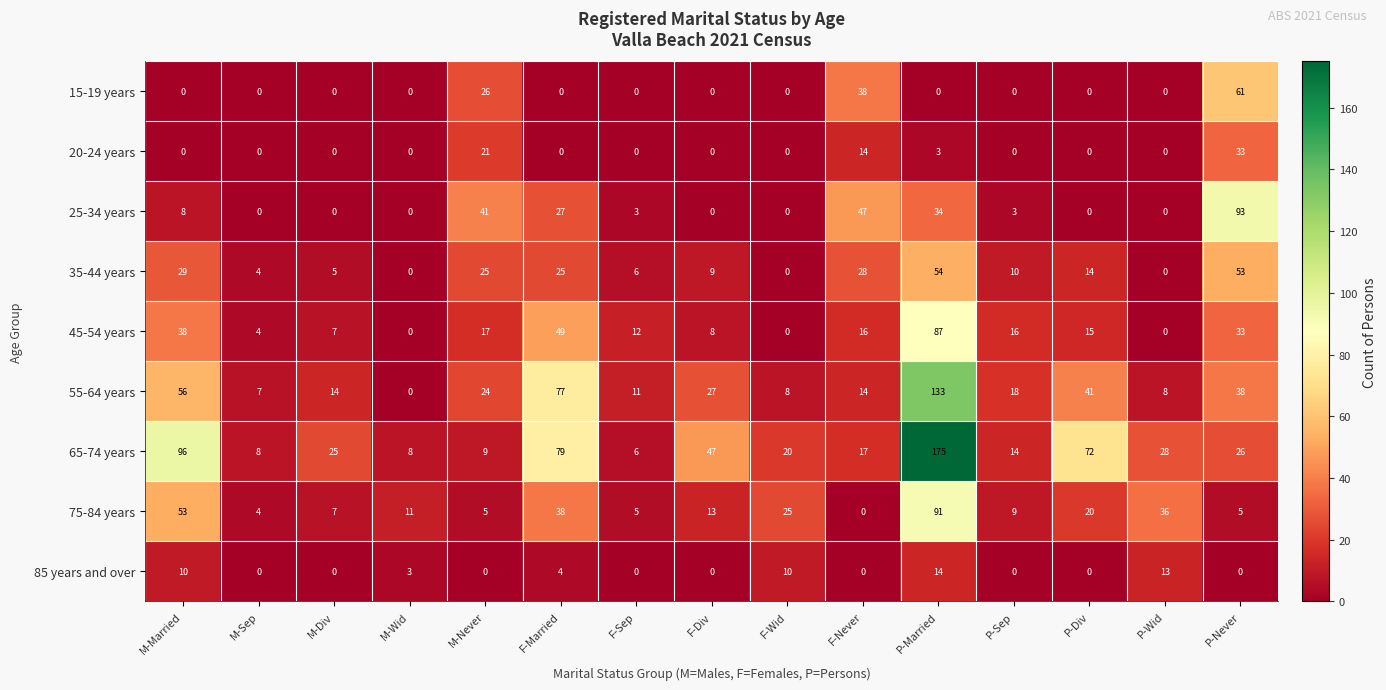

Which category has the highest value across all series?

P-Married